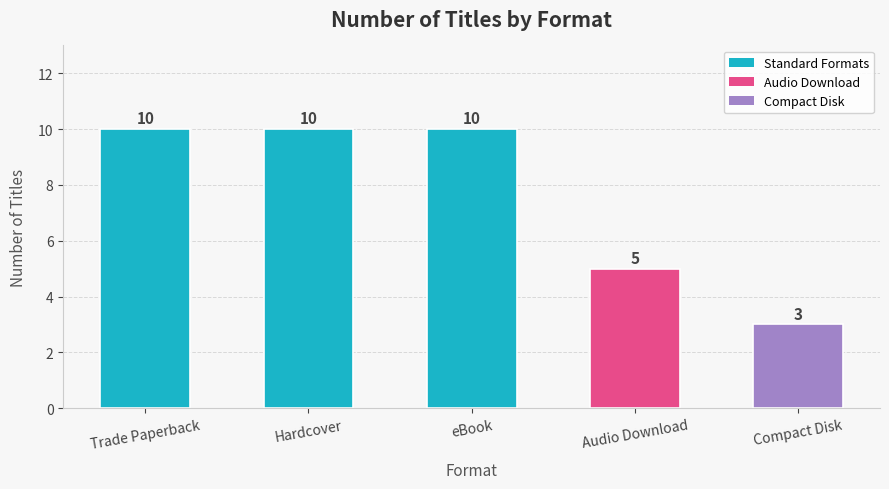

What is the average value?

8